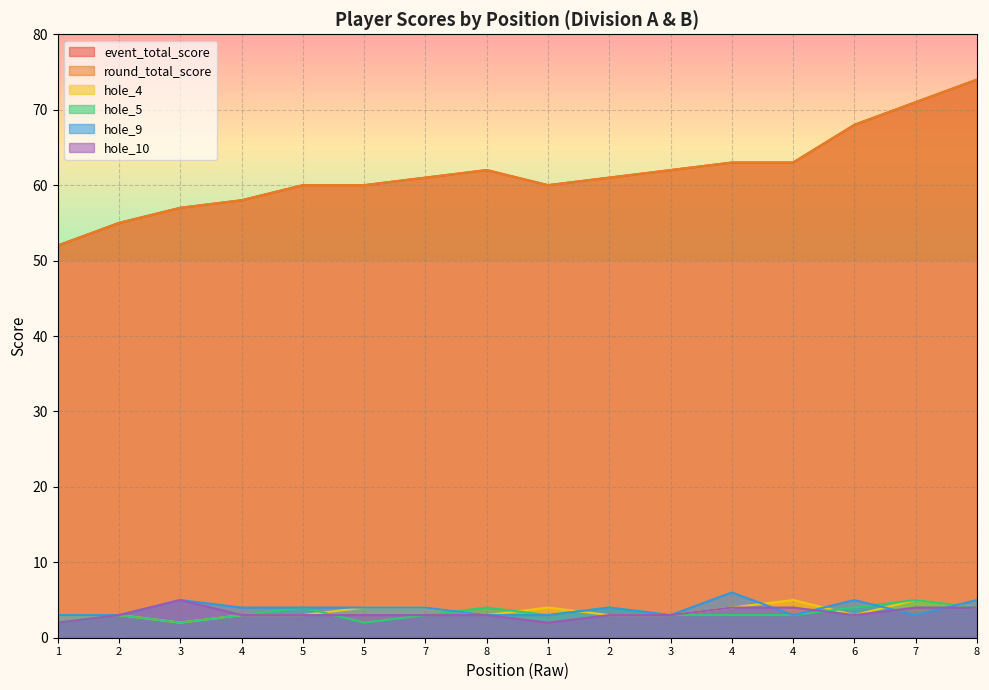

Count the hole_4 values in the range 3 to 4.

13